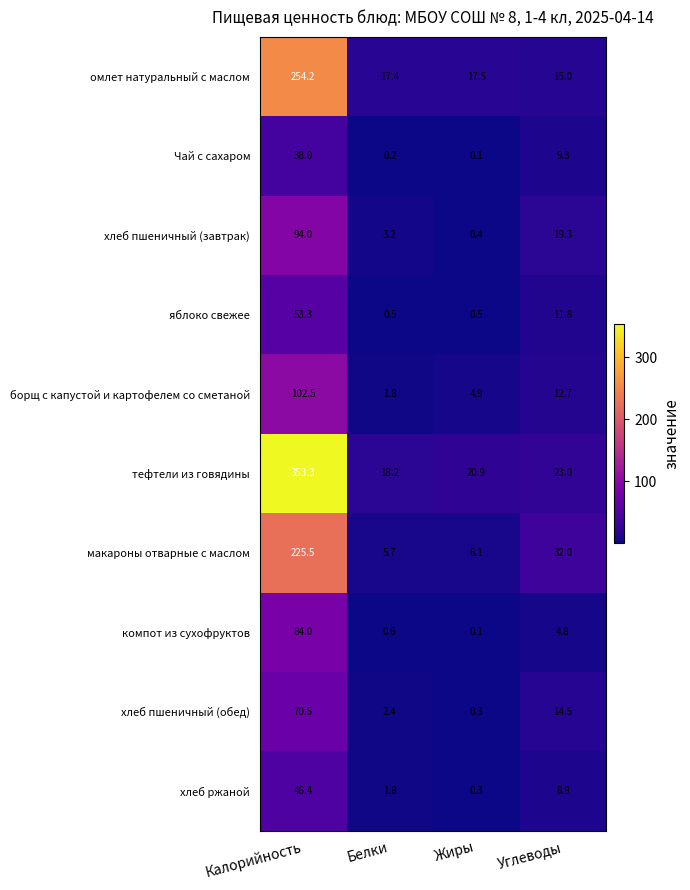

How many categories are shown in the chart?

4